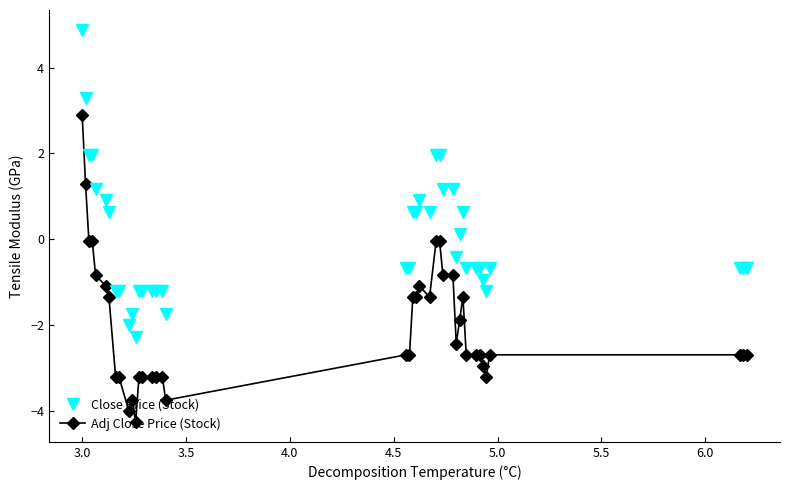

What are all the series names shown in the legend?

Close Price (Stock), Adj Close Price (Stock)